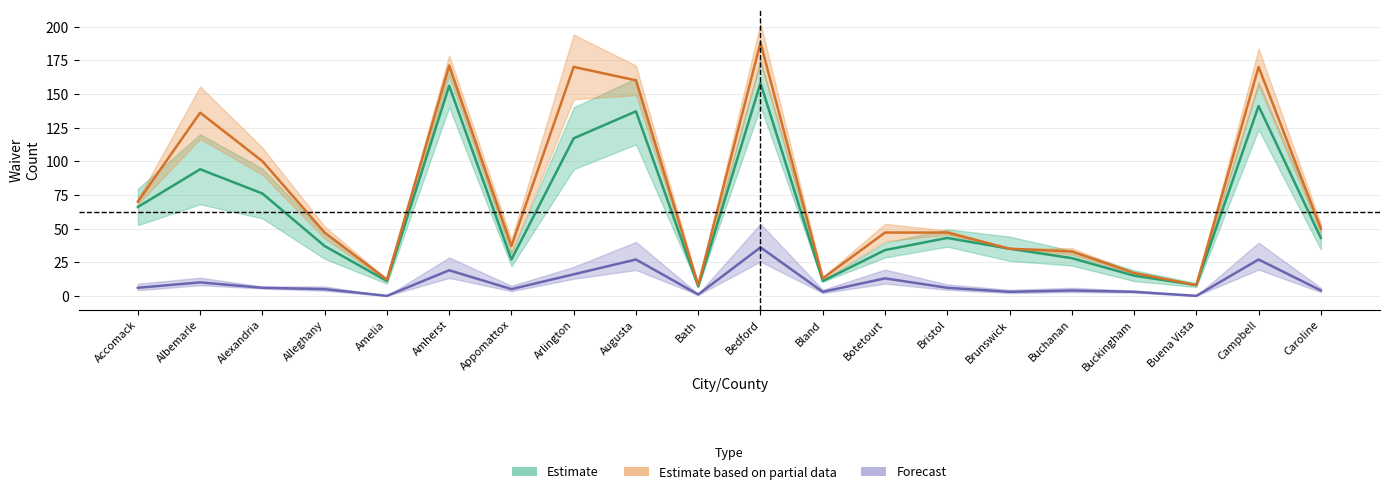

Which series changed the most between Buena Vista and Caroline?

Estimate based on partial data